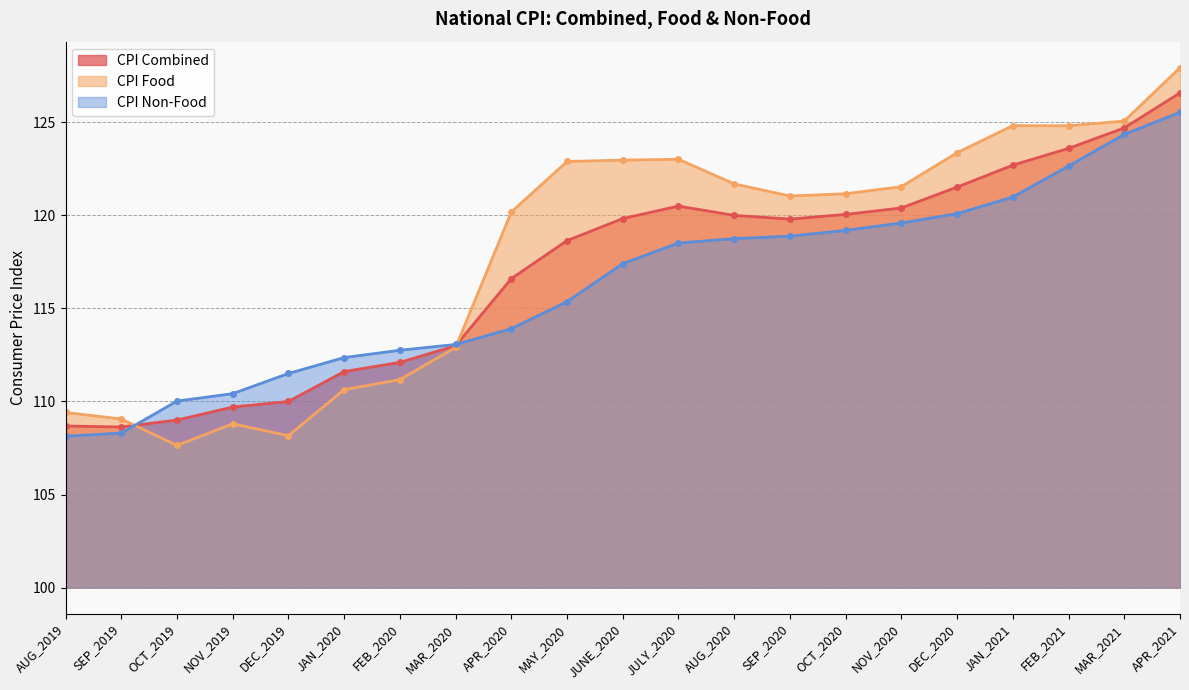

Reading right to left, extract all data points from this chart.

CPI Combined: APR_2021=126.6	MAR_2021=124.7	FEB_2021=123.6	JAN_2021=122.7	DEC_2020=121.5	NOV_2020=120.4	OCT_2020=120.1	SEP_2020=119.8	AUG_2020=120.0	JULY_2020=120.5	JUNE_2020=119.8	MAY_2020=118.6	APR_2020=116.6	MAR_2020=113.0	FEB_2020=112.1	JAN_2020=111.6	DEC_2019=110.0	NOV_2019=109.7	OCT_2019=109.0	SEP_2019=108.6	AUG_2019=108.7
CPI Food: APR_2021=127.9	MAR_2021=125.1	FEB_2021=124.8	JAN_2021=124.8	DEC_2020=123.4	NOV_2020=121.5	OCT_2020=121.2	SEP_2020=121.0	AUG_2020=121.7	JULY_2020=123.0	JUNE_2020=123.0	MAY_2020=122.9	APR_2020=120.2	MAR_2020=112.9	FEB_2020=111.2	JAN_2020=110.6	DEC_2019=108.2	NOV_2019=108.8	OCT_2019=107.6	SEP_2019=109.1	AUG_2019=109.4
CPI Non-Food: APR_2021=125.5	MAR_2021=124.4	FEB_2021=122.7	JAN_2021=121.0	DEC_2020=120.1	NOV_2020=119.6	OCT_2020=119.2	SEP_2020=118.9	AUG_2020=118.8	JULY_2020=118.5	JUNE_2020=117.4	MAY_2020=115.4	APR_2020=113.9	MAR_2020=113.1	FEB_2020=112.8	JAN_2020=112.4	DEC_2019=111.5	NOV_2019=110.4	OCT_2019=110.0	SEP_2019=108.3	AUG_2019=108.1